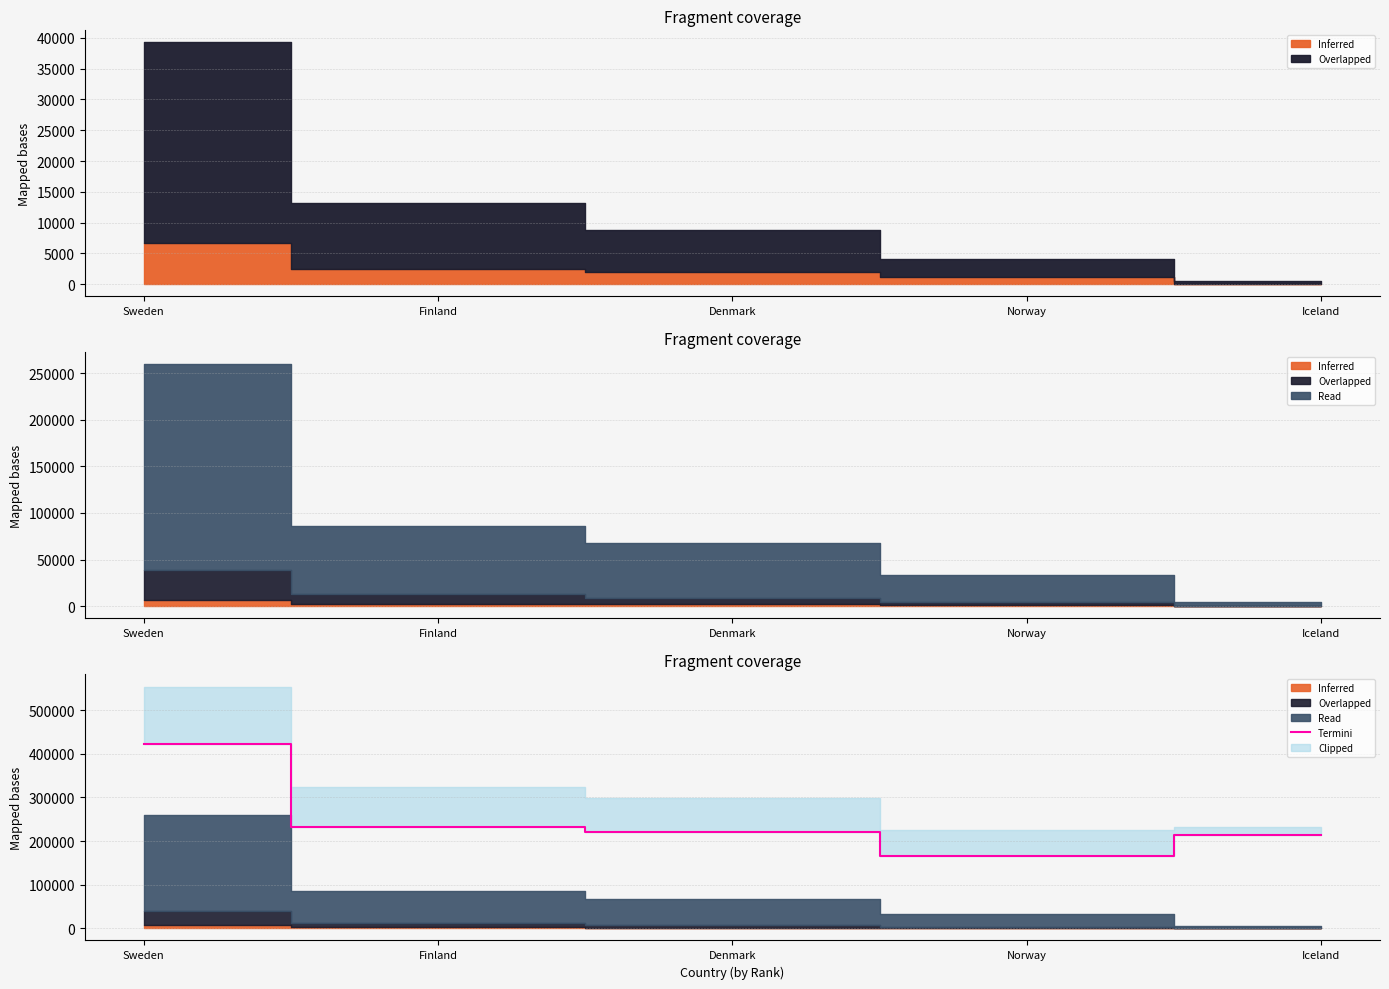

Which category has the highest value in the Termini series?

Sweden